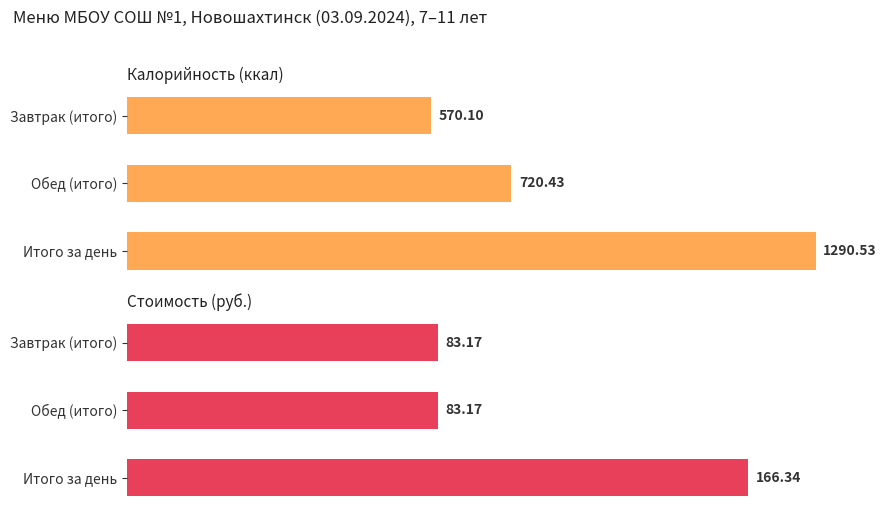

The value of Калорийность at Завтрак (итого) is 570.1. True or false?

True